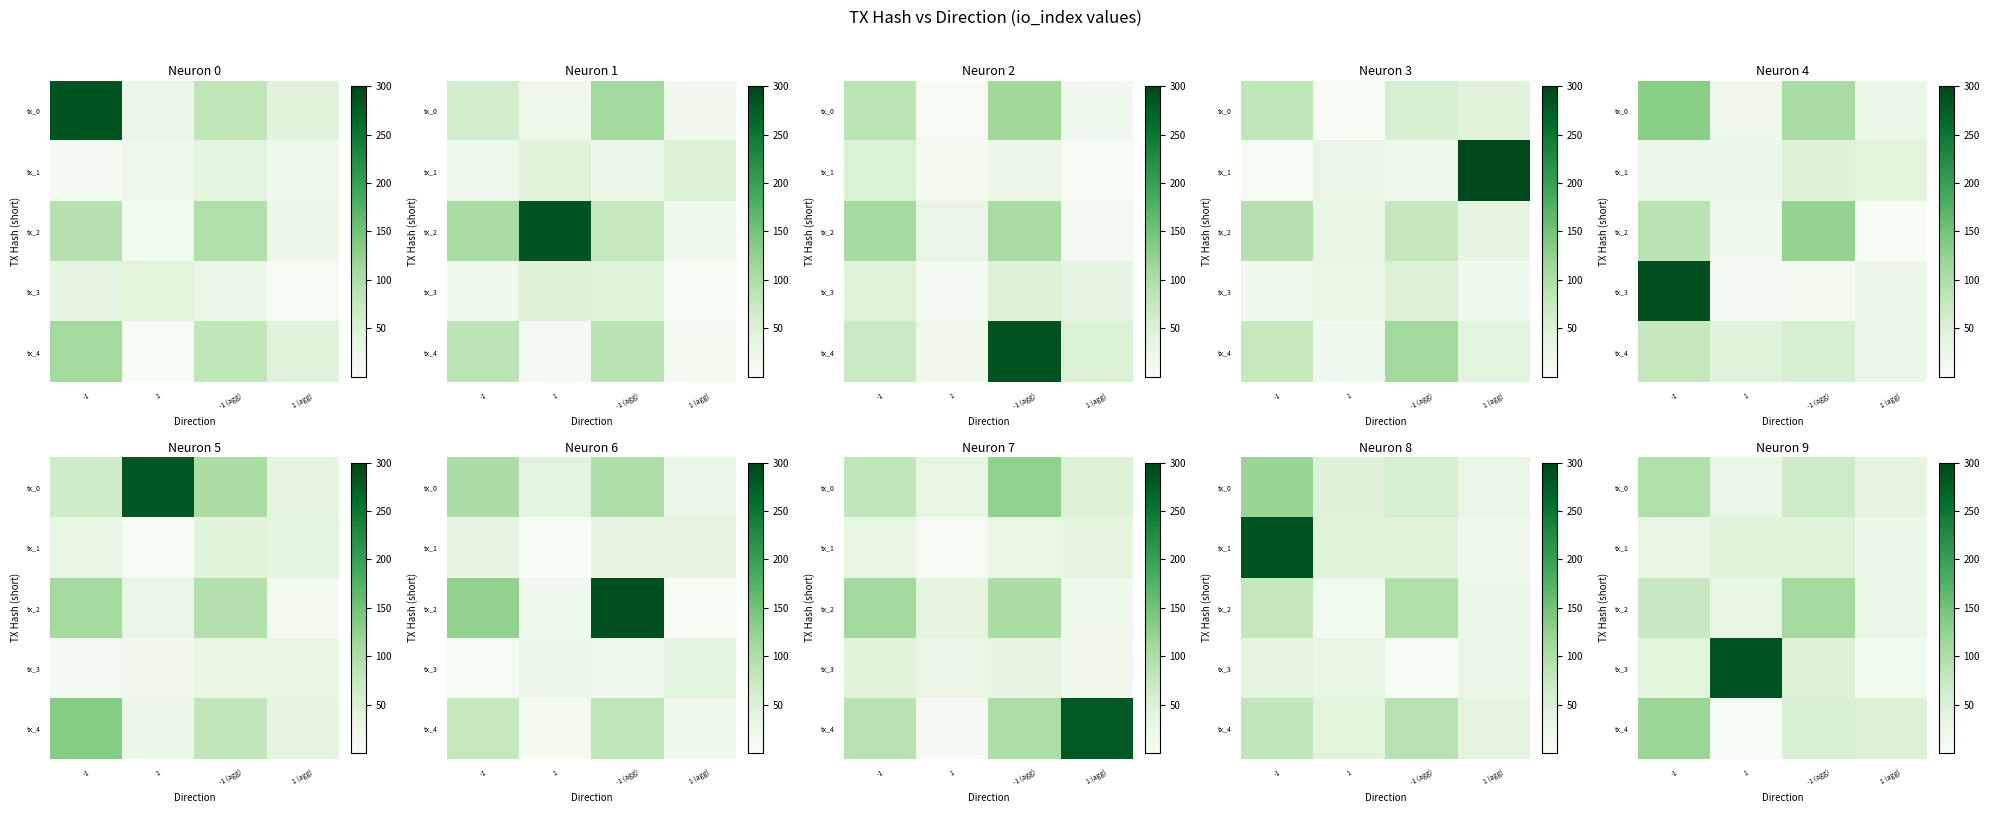

What is the greatest value displayed?

284.0